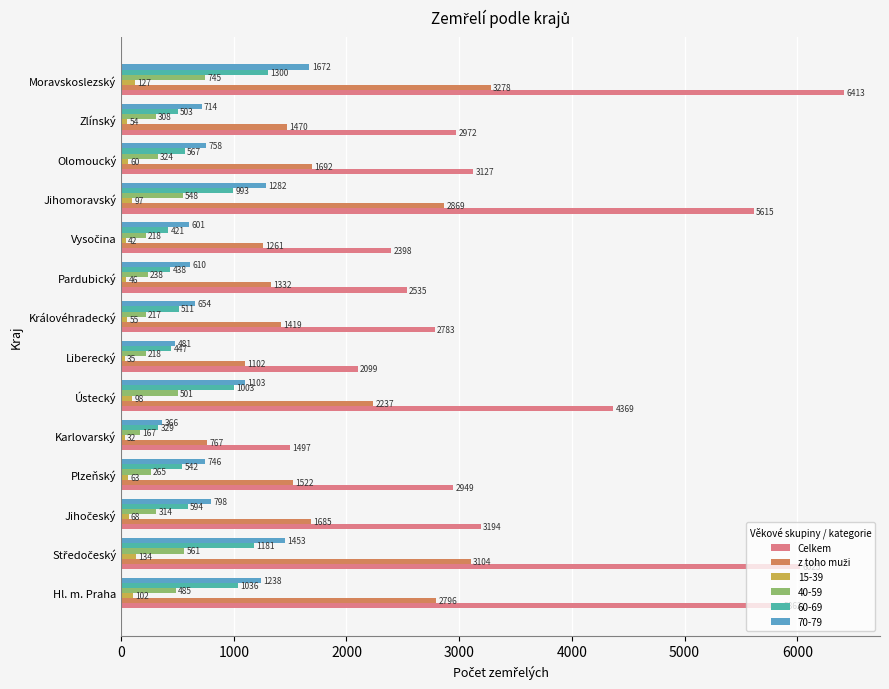

Between Karlovarský and Liberecký, which series saw the biggest shift?

Celkem